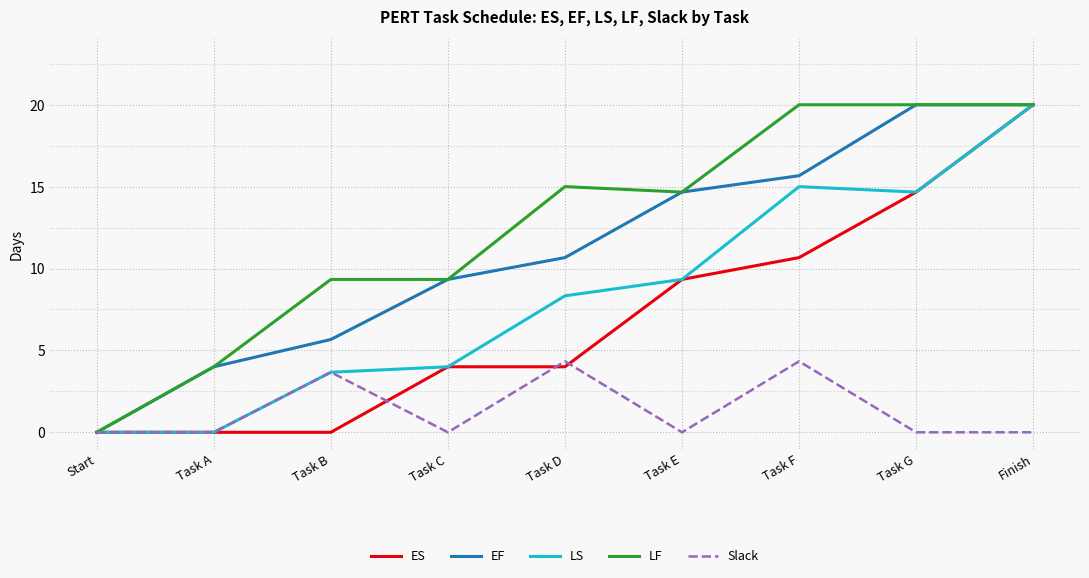

What is the spread (max minus min) of values at Task A?

4.0